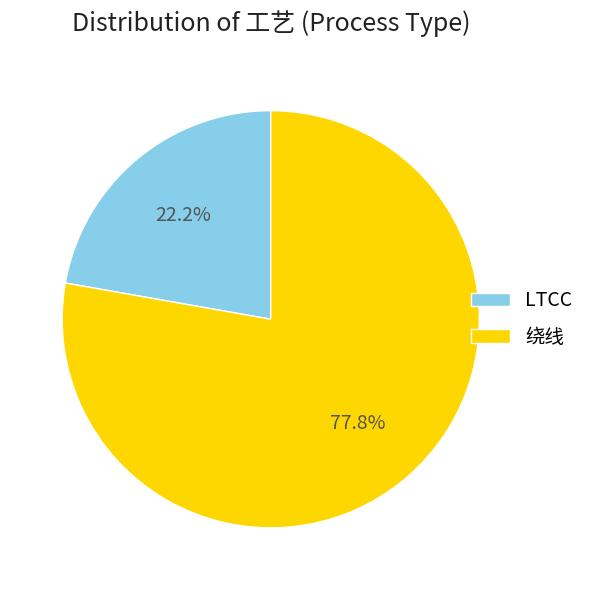

Is there any slice that represents more than half of the pie?

Yes